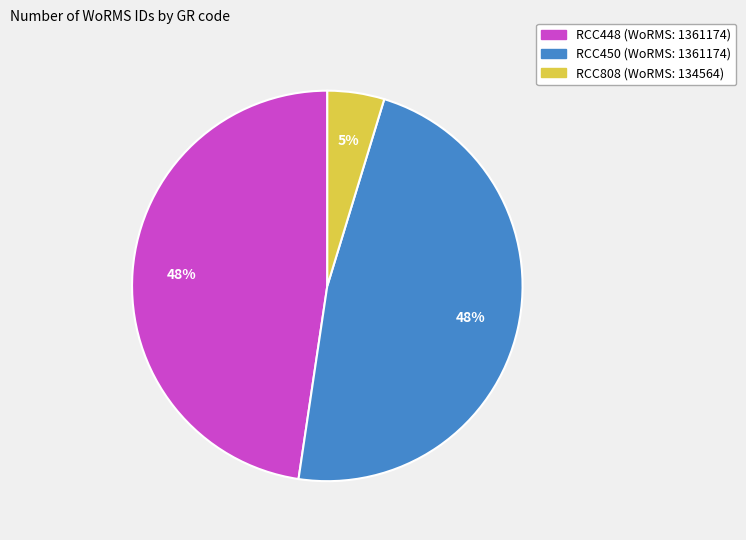

True or false: RCC448 accounts for 53% of the total.

False